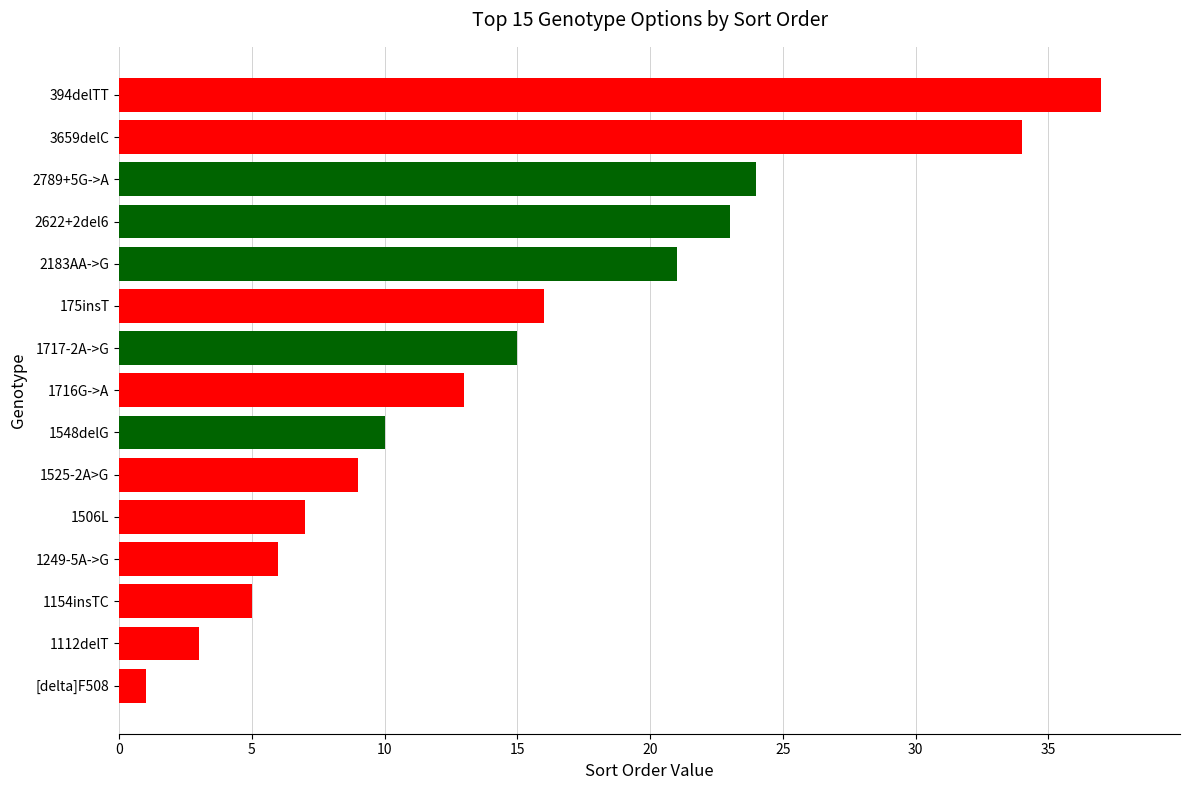

The chart shows a value of 8 at 1154insTC. True or false?

False